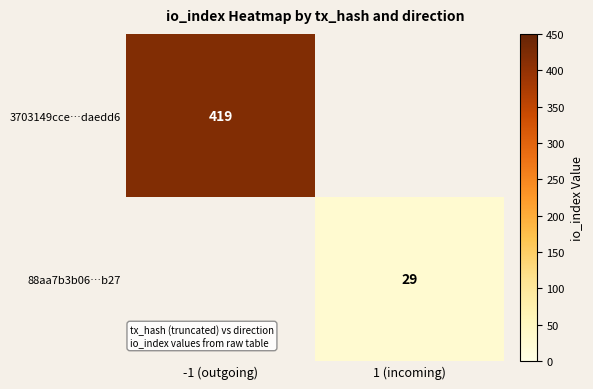

Is it true that 3703149cce…daedd6 equals 646 at -1 (outgoing)?

False